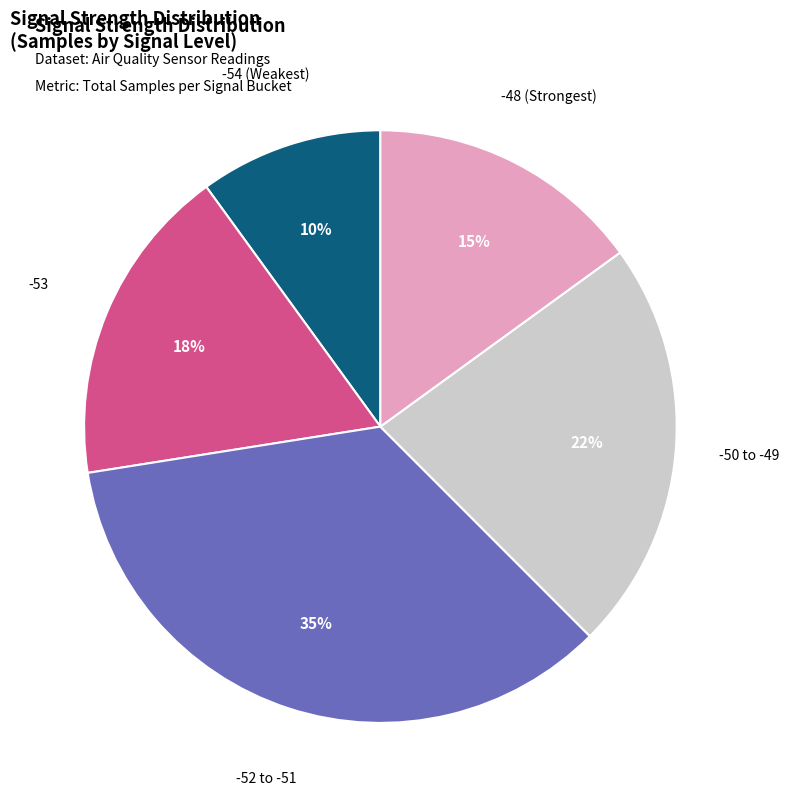

To the nearest percent, what is the average slice percentage?

20%